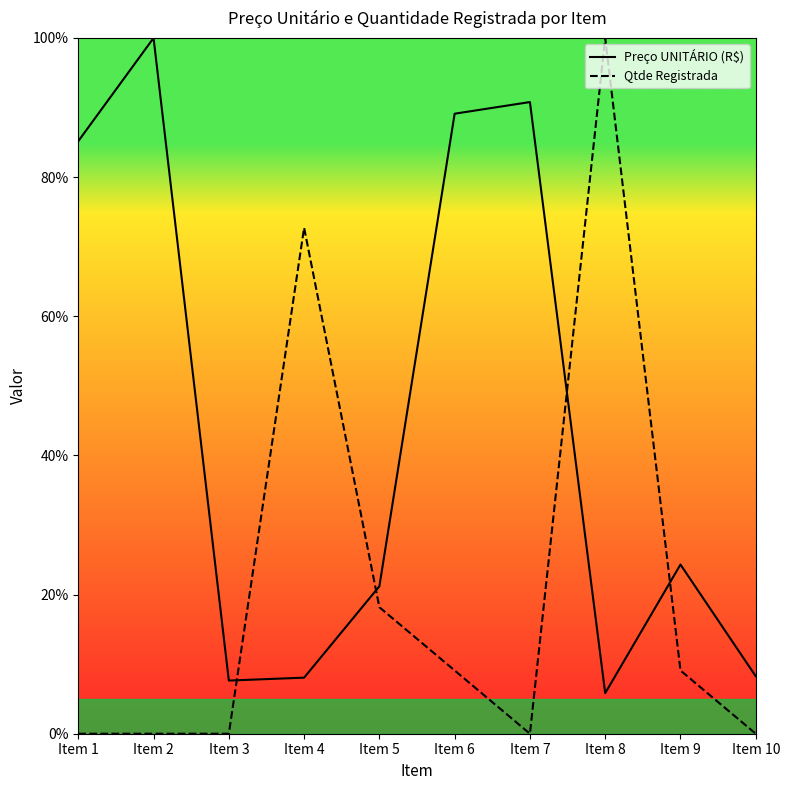

What is the value of the Qtde Registrada point at the 4th from the left?

72.7